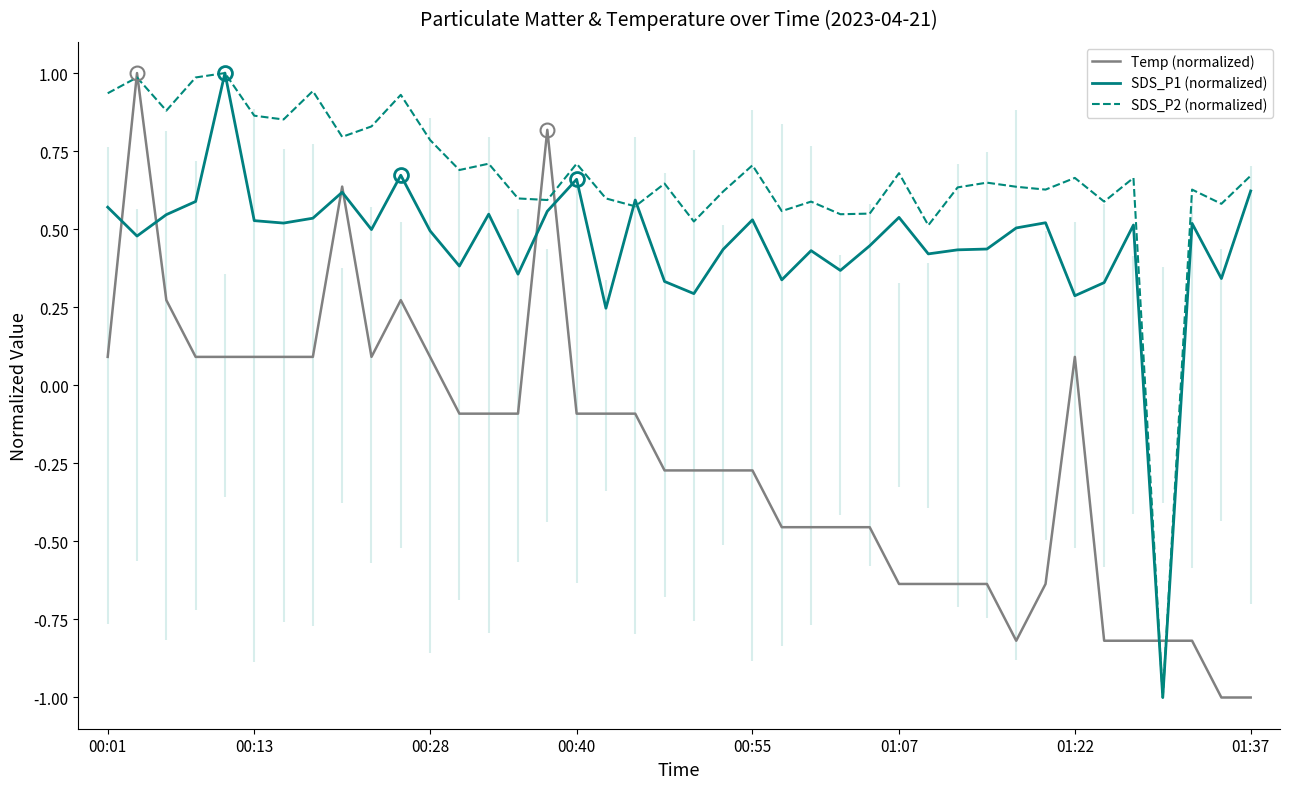

What is the lowest value of the Temp (normalized) series?

-1.0